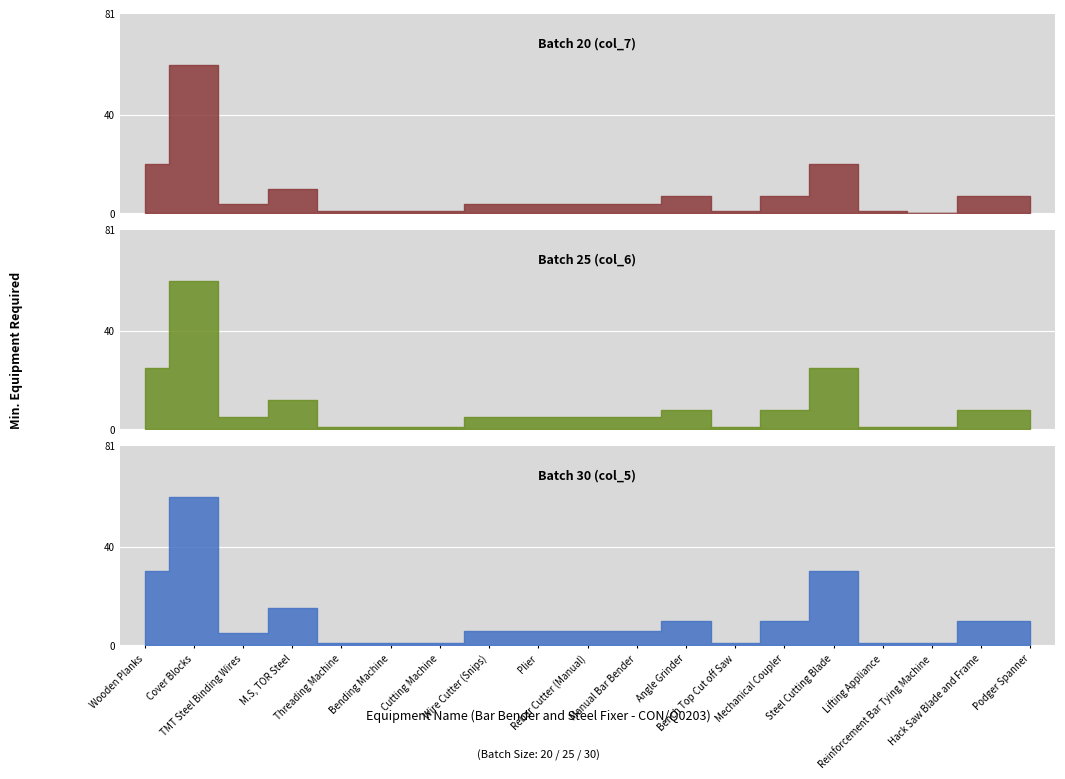

How many values in the Batch 25 (col_6) series are below 5?

6